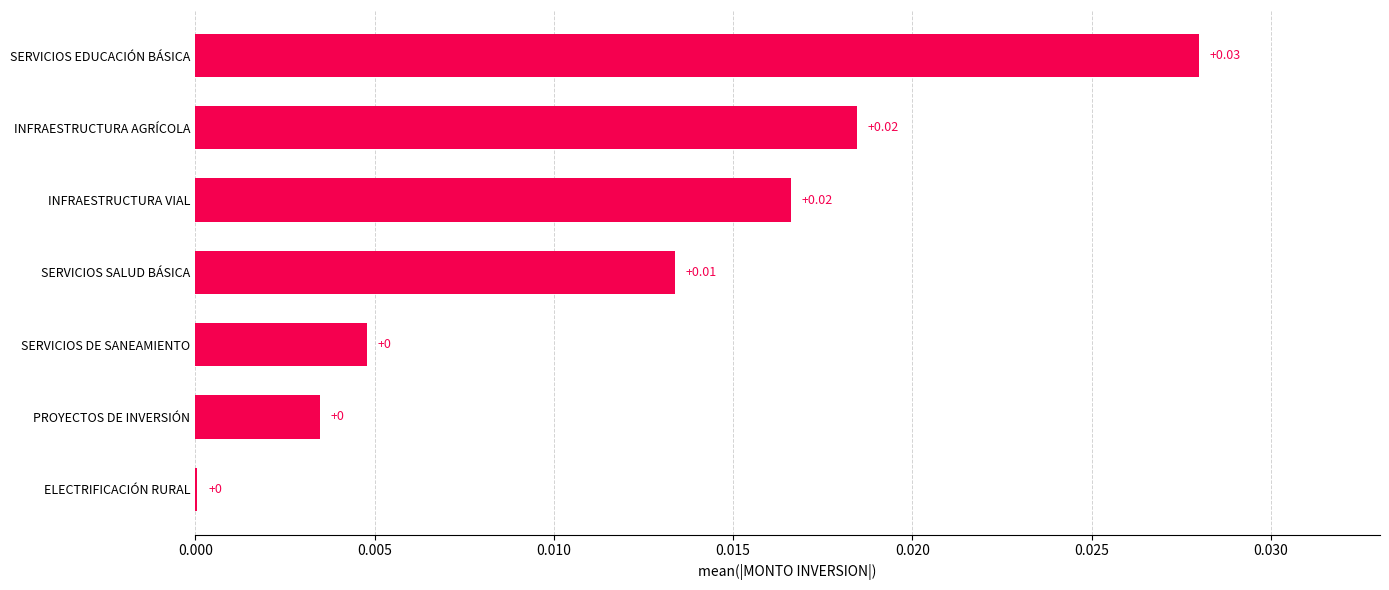

Which category has the highest value across all series?

SERVICIOS EDUCACIÓN BÁSICA